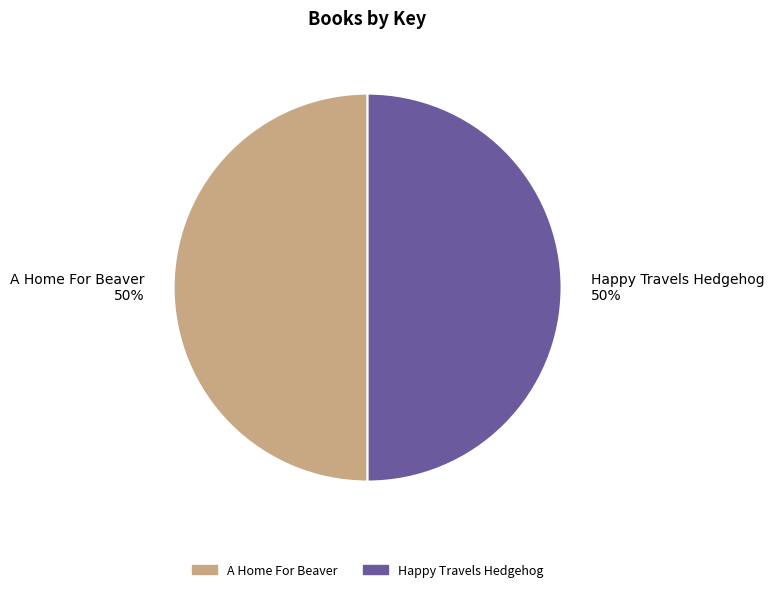

Is it true that Happy Travels Hedgehog is 50% of the pie?

True